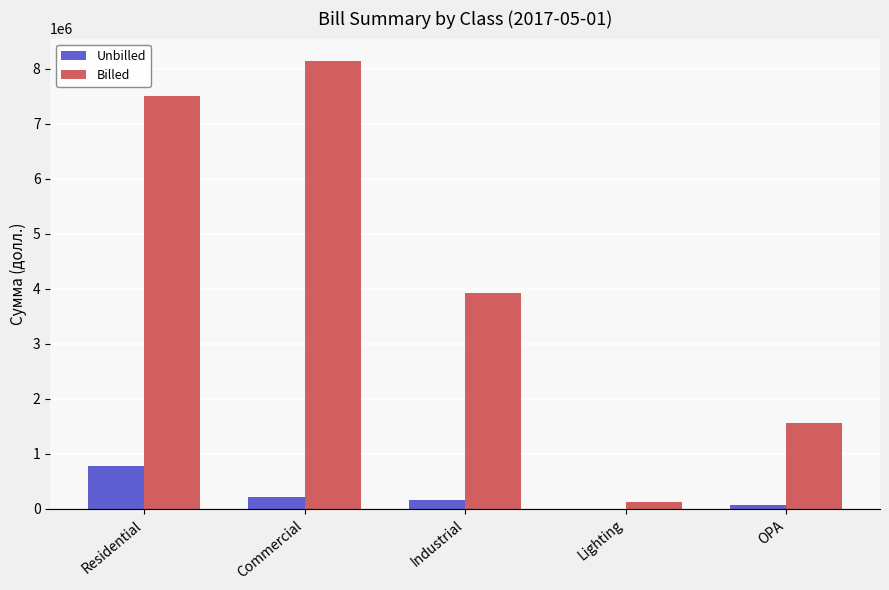

Which series has the largest total across all categories?

Billed